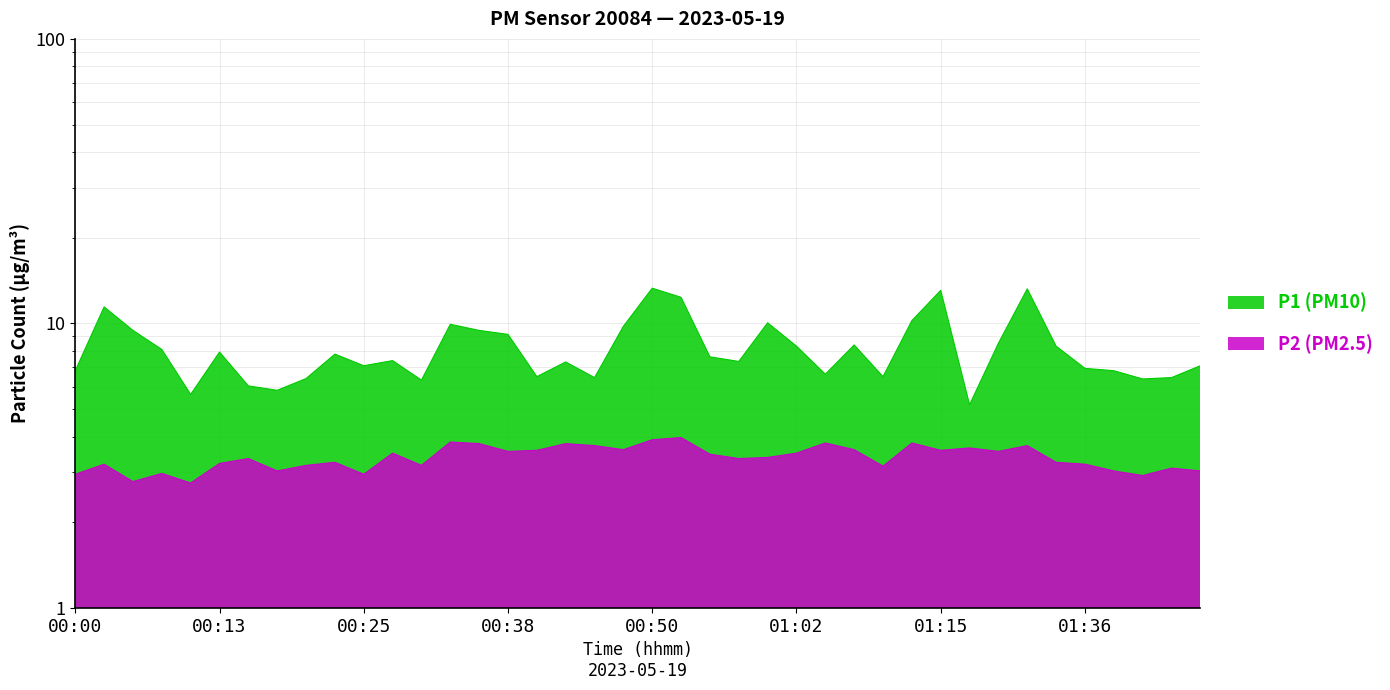

In P2, how many points are lower than both neighbors (excluding endpoints)?

12